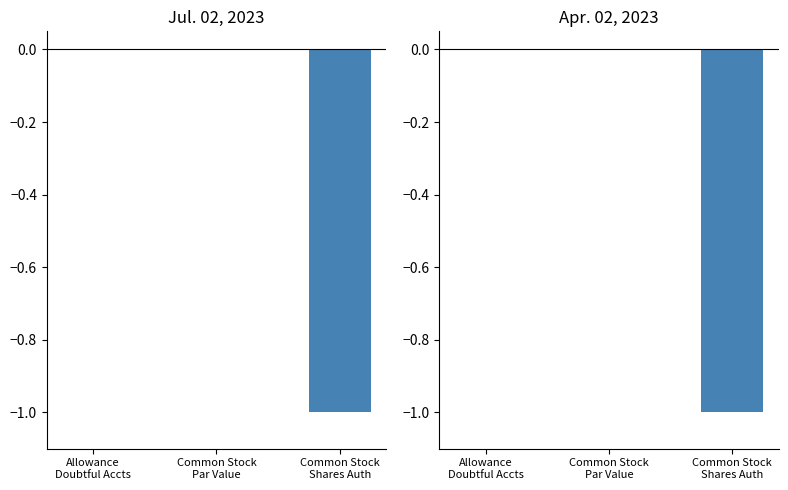

What position from the left is Common Stock
Par Value?

2